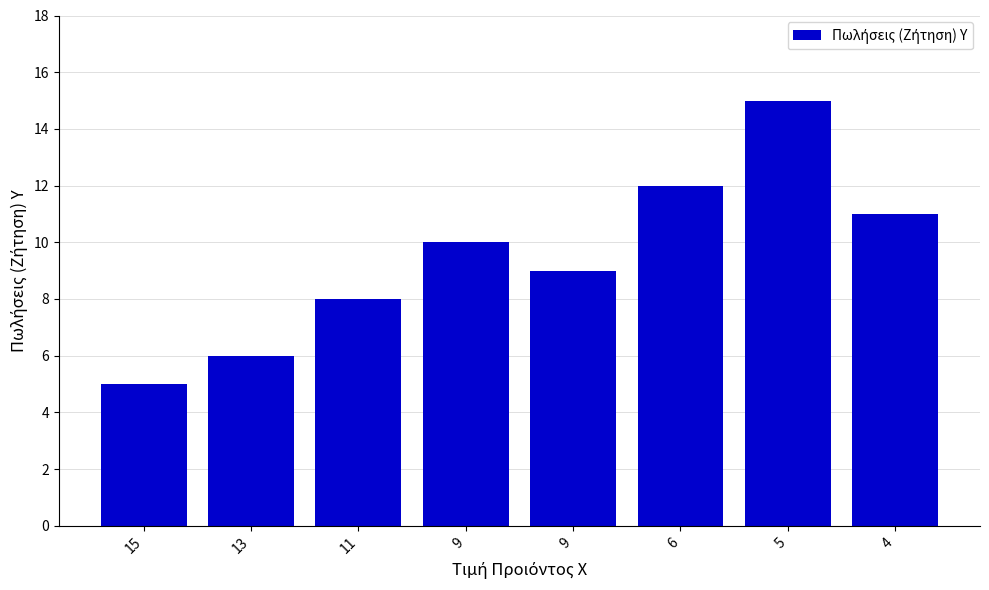

True or false: the data shows 5 at 11.

False